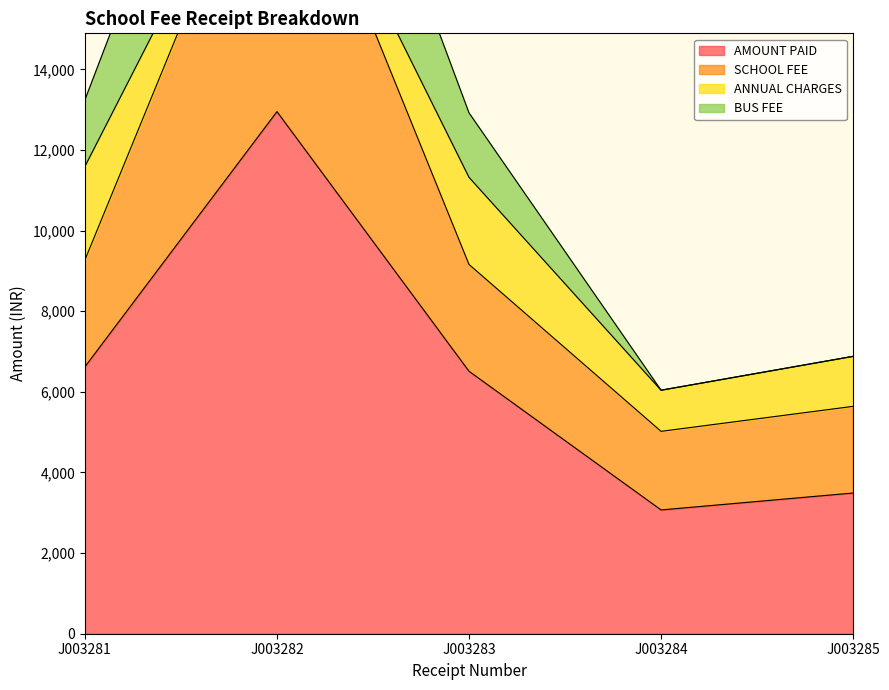

True or false: AMOUNT PAID has a value of 4395 at J003284.

False